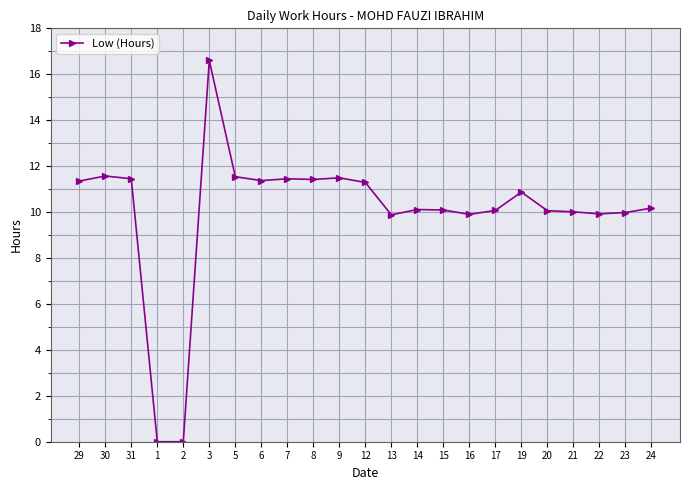

True or false: the data shows 18.7 at 8.

False